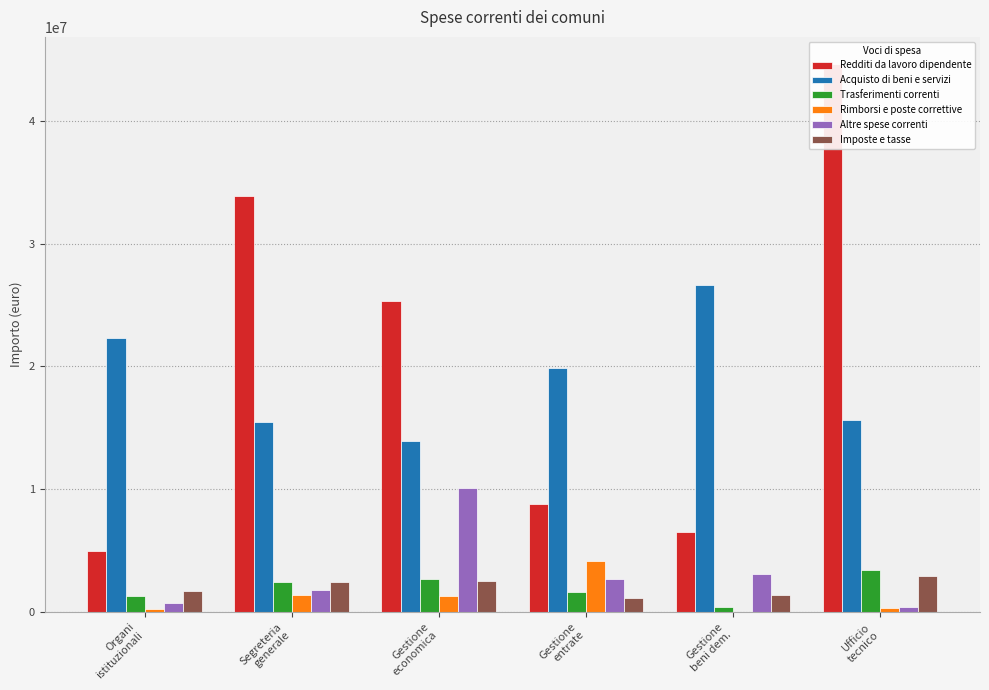

List the series in order of their peak value, highest first.

Redditi da lavoro dipendente, Acquisto di beni e servizi, Altre spese correnti, Rimborsi e poste correttive, Trasferimenti correnti, Imposte e tasse